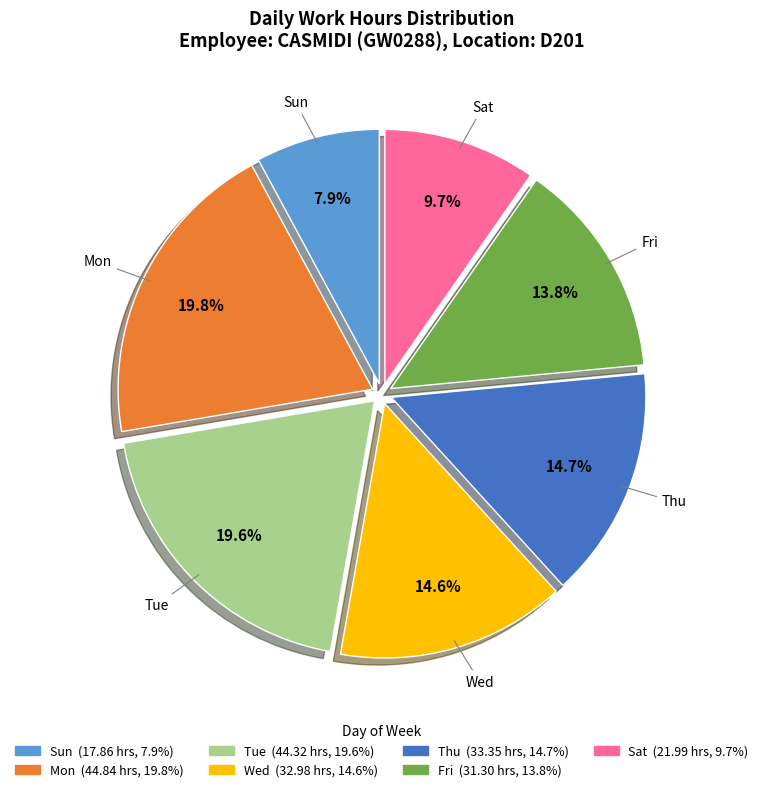

Is there a majority slice in this chart?

No